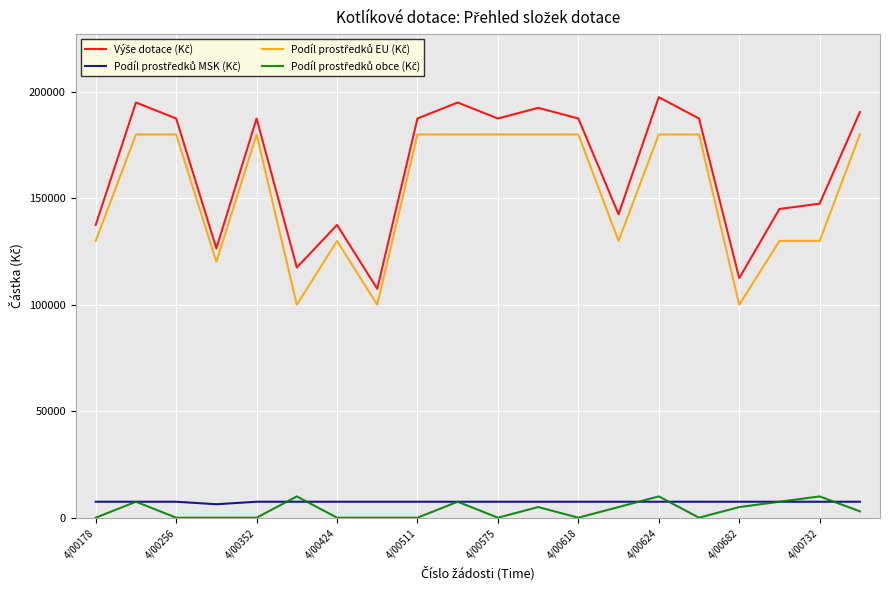

Rank the series by their maximum value, from highest to lowest.

Výše dotace (Kč), Podíl prostředků EU (Kč), Podíl prostředků obce (Kč), Podíl prostředků MSK (Kč)